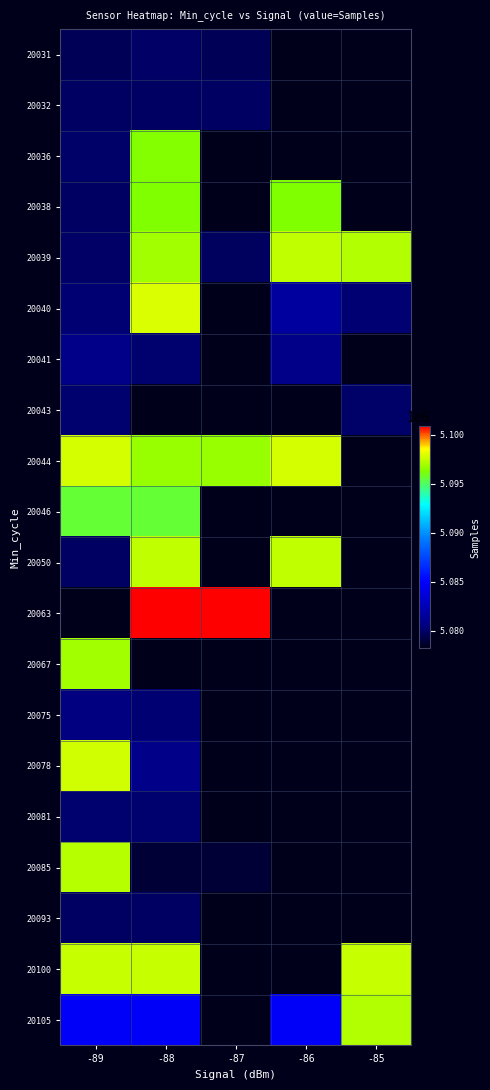

Count the number of categories in the chart.

5